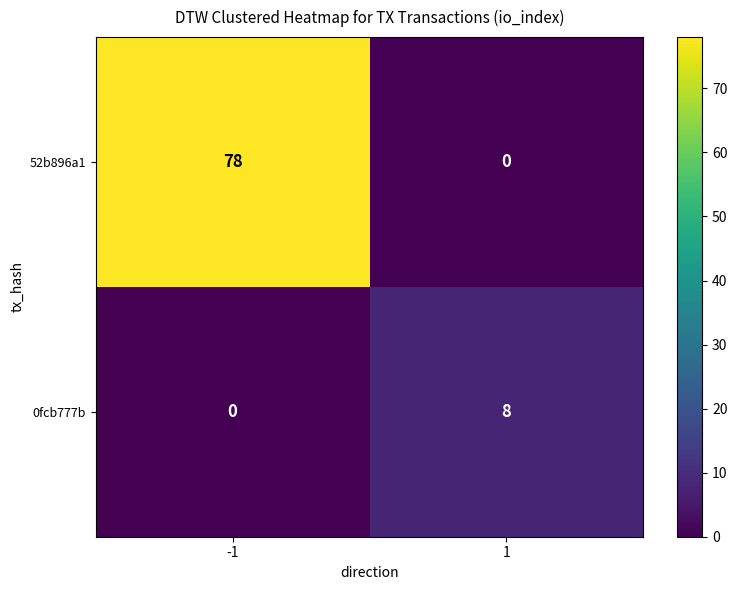

What is the difference between the highest and lowest values at 1?

8